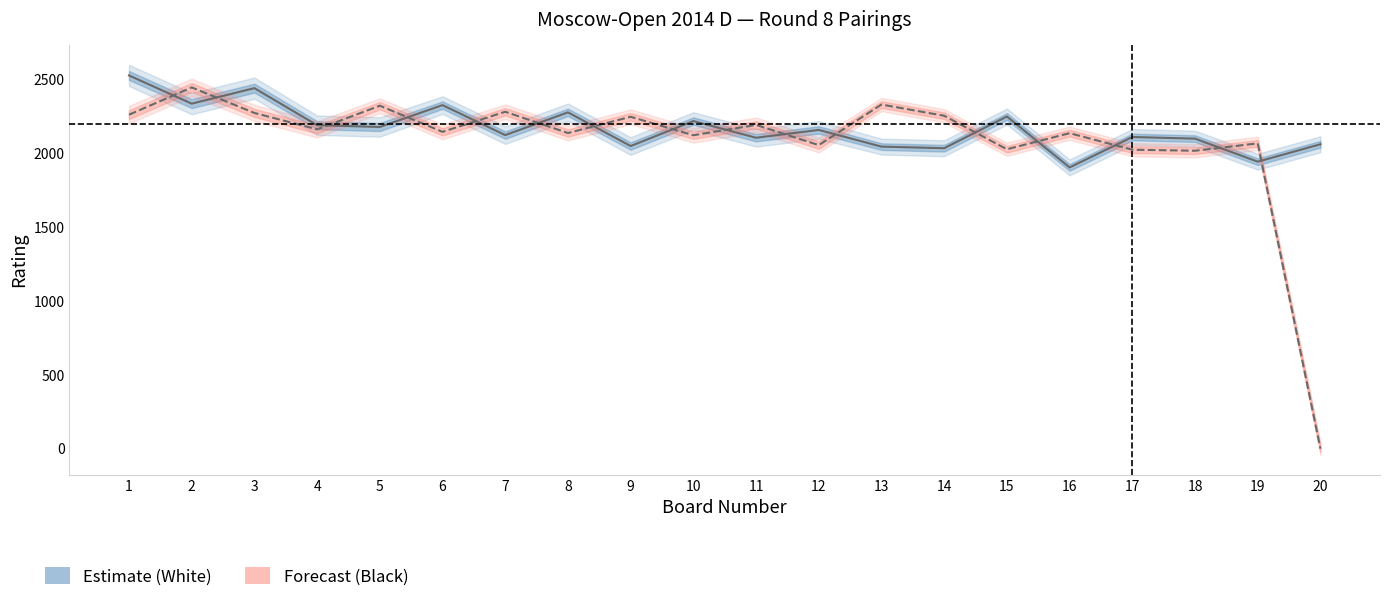

What is the difference between the second highest and second lowest values in the White Rating Line series?

498